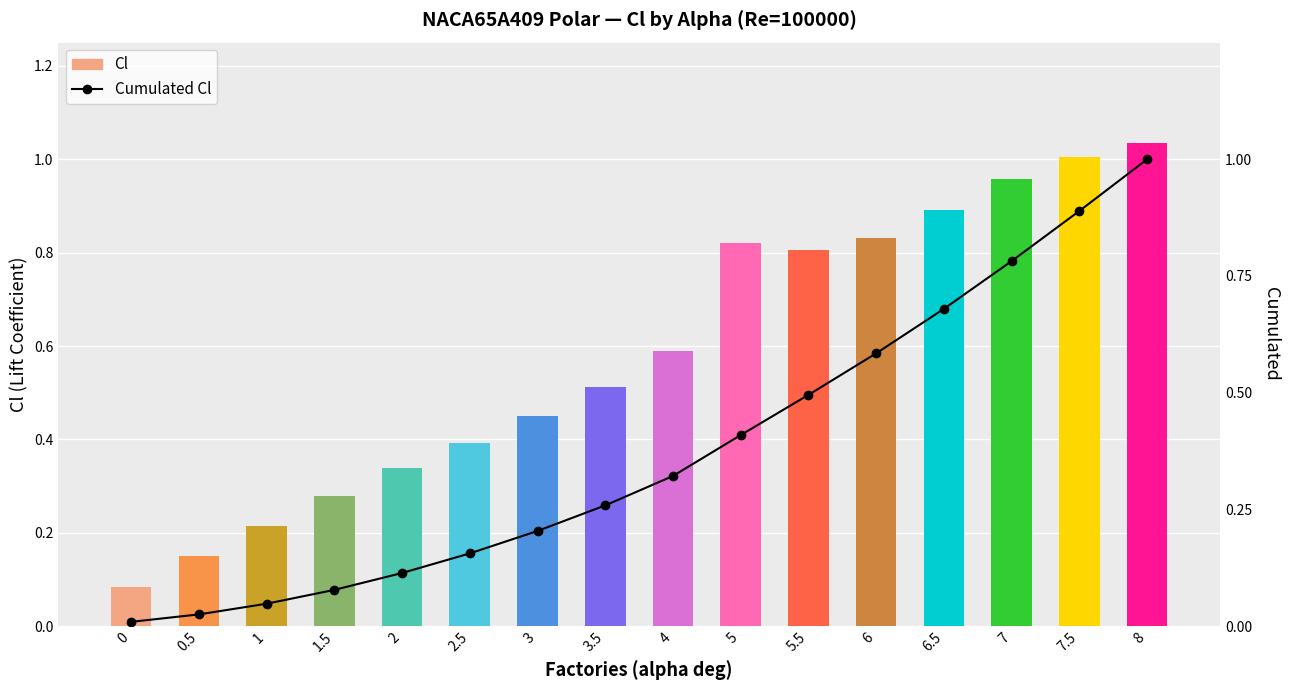

Which series has the largest total across all categories?

Cl